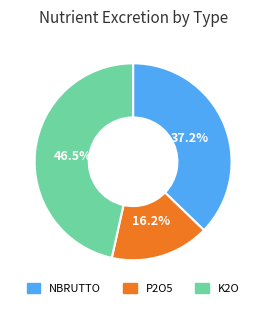

Do NBRUTTO and K2O together represent more than half of the pie?

Yes